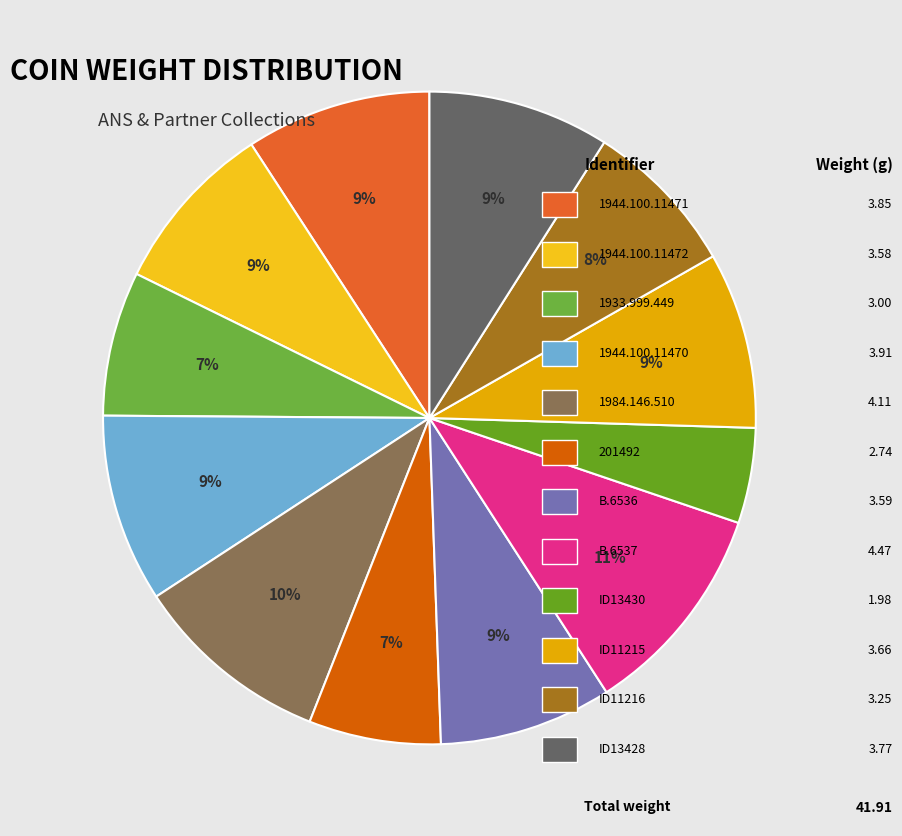

How many slices are in this pie chart?

12